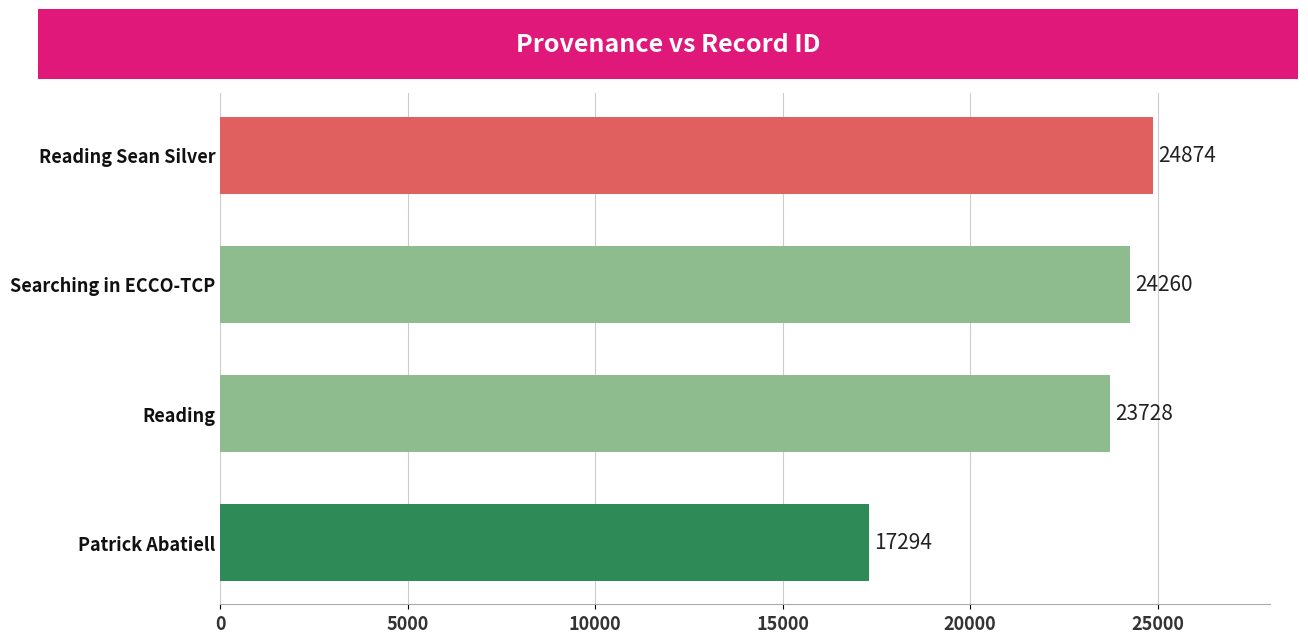

True or false: the data shows 24874 at Reading Sean Silver.

True